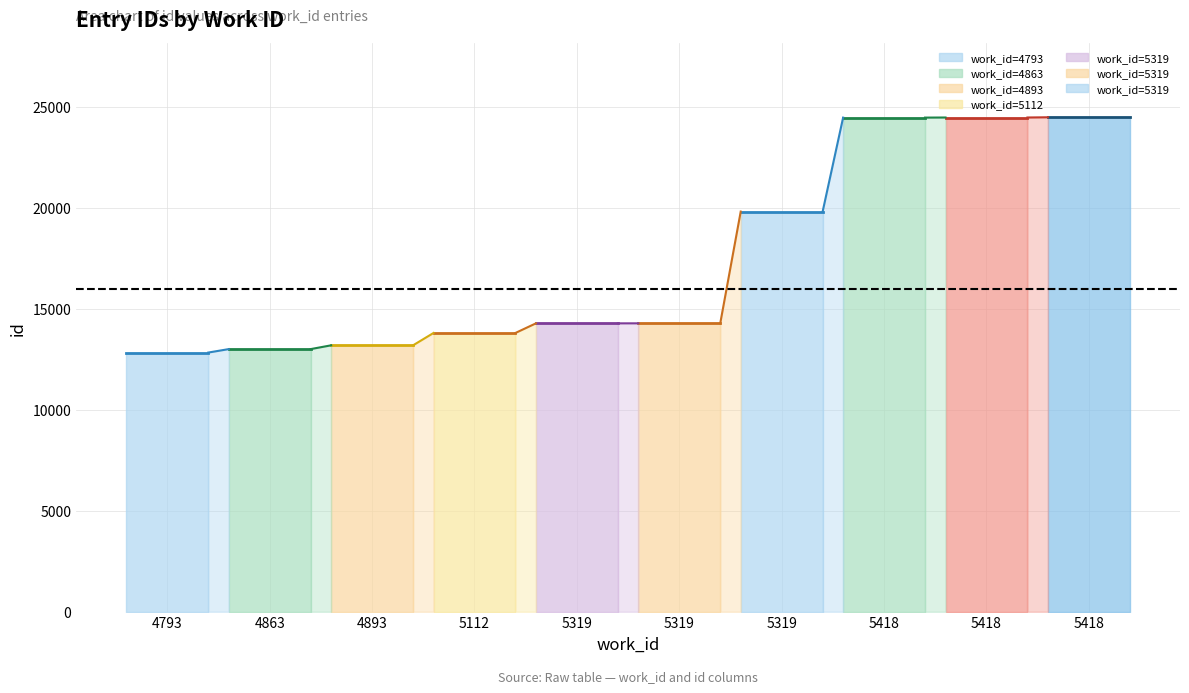

Rank the categories by value from highest to lowest.

5418, 5418, 5418, 5319, 5319, 5319, 5112, 4893, 4863, 4793